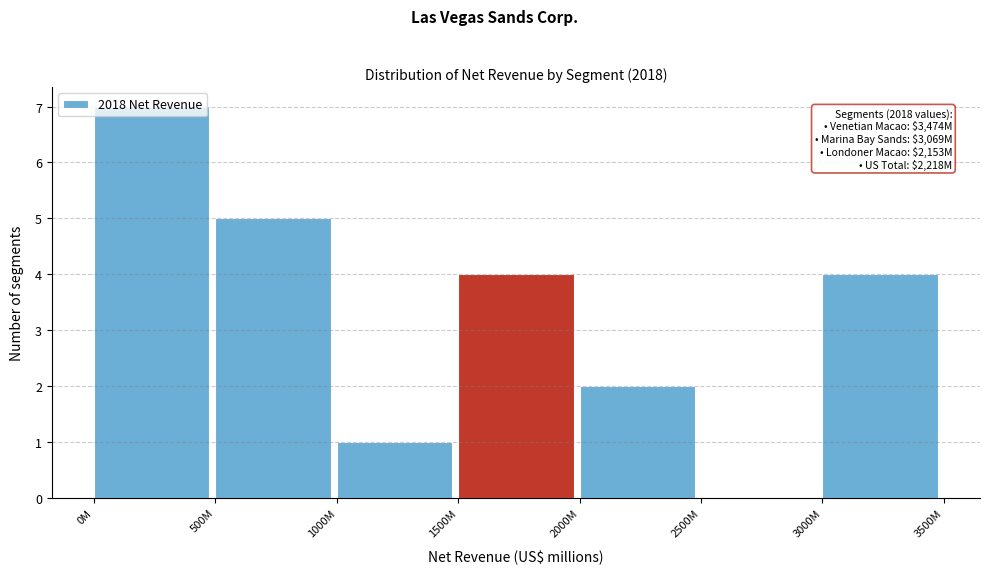

What is the maximum value shown in the chart?

7